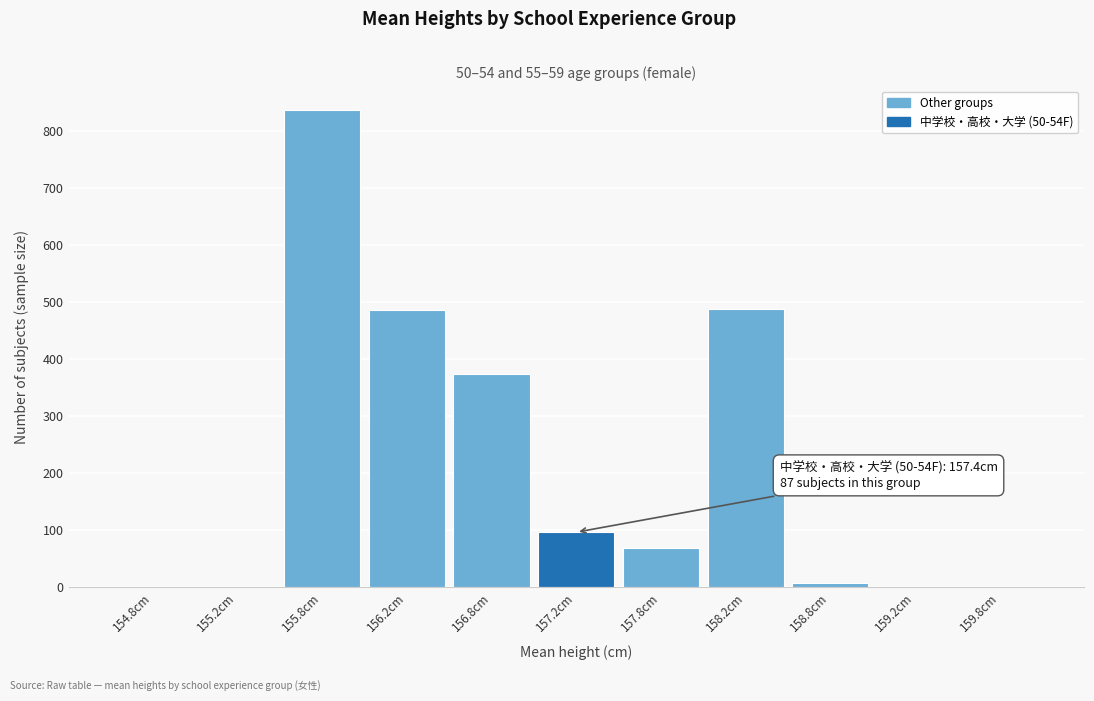

What is the sum of all values?

2355